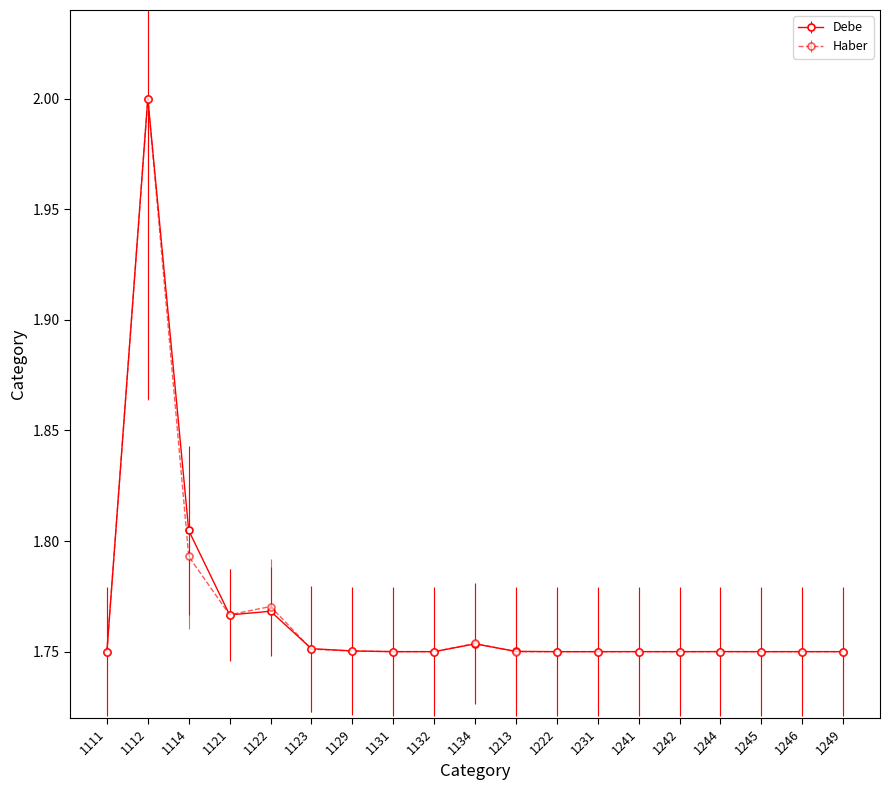

What is the maximum value for Debe?

2.0